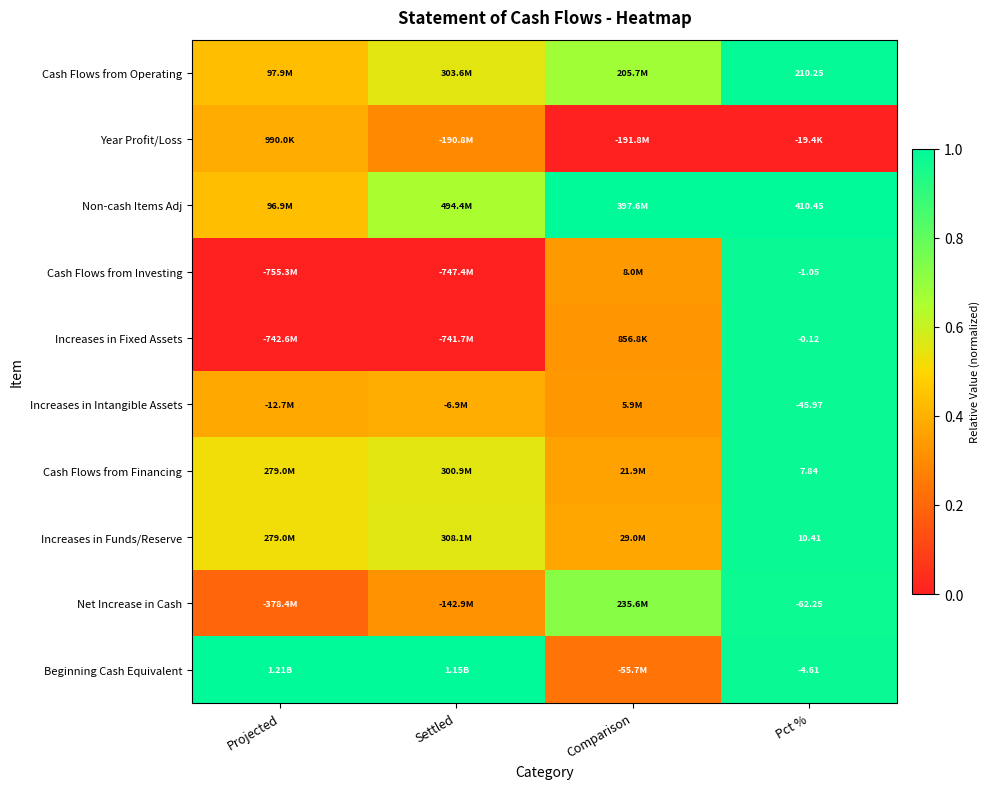

The value of Increases in Intangible Assets at Projected is 0.1. True or false?

False